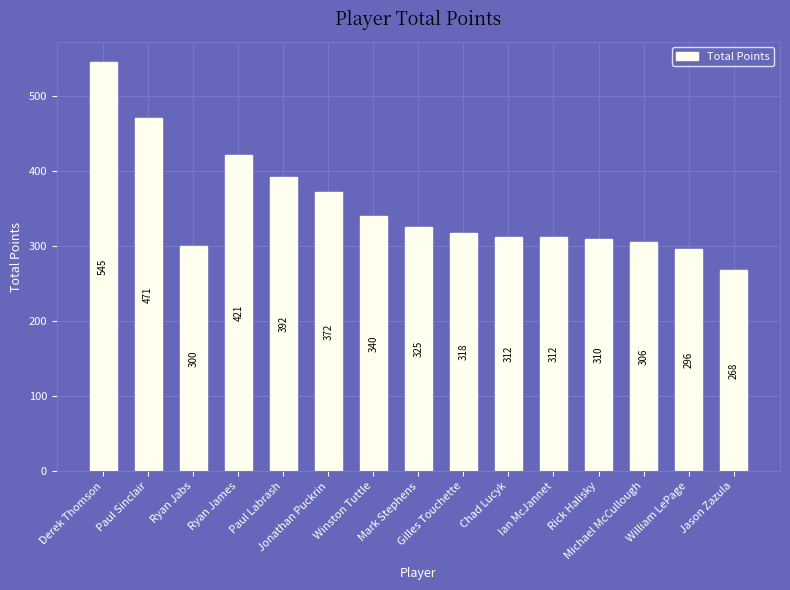

What is the maximum value shown in the chart?

545